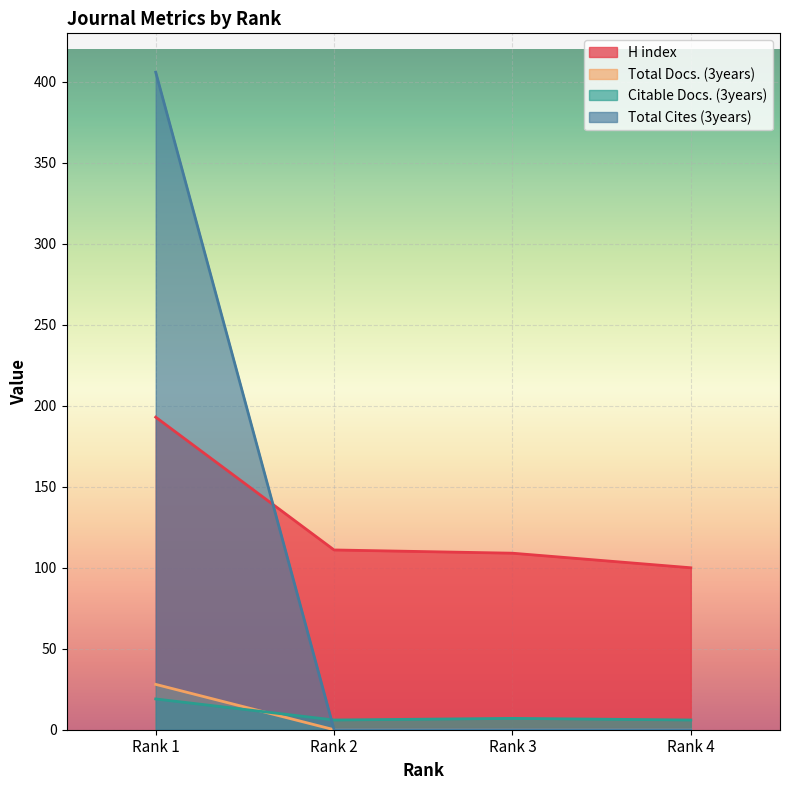

How many series are shown in this chart?

4